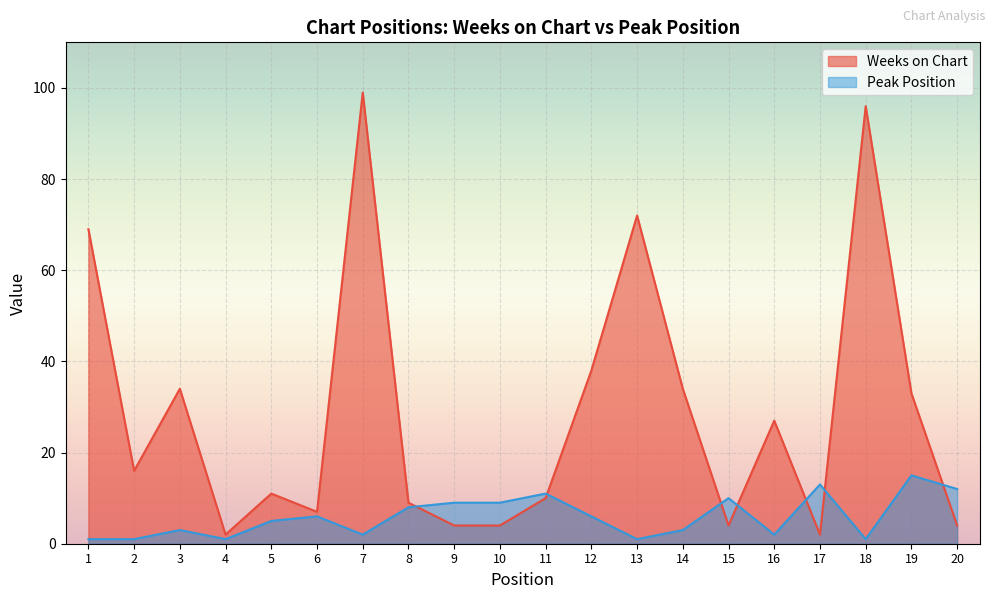

How many data points in Peak Position are less than 6?

10